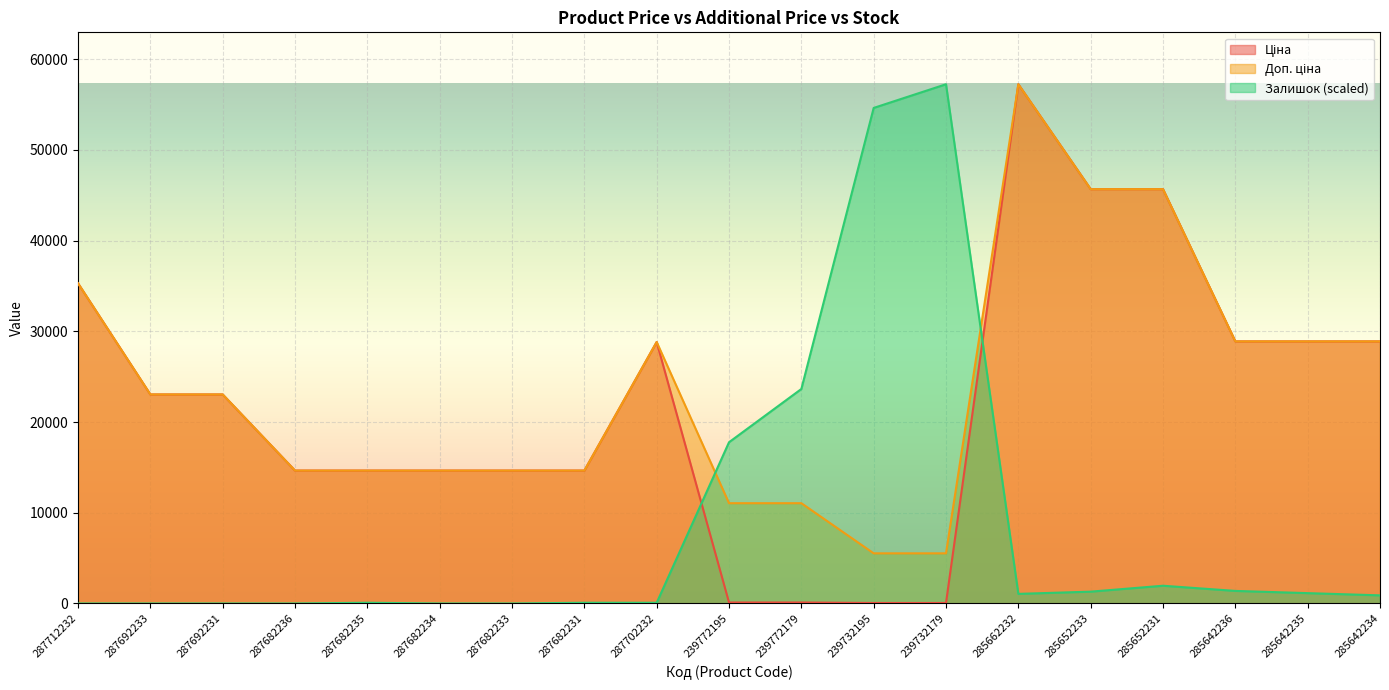

What are all the series names shown in the legend?

Ціна, Доп. ціна, Залишок